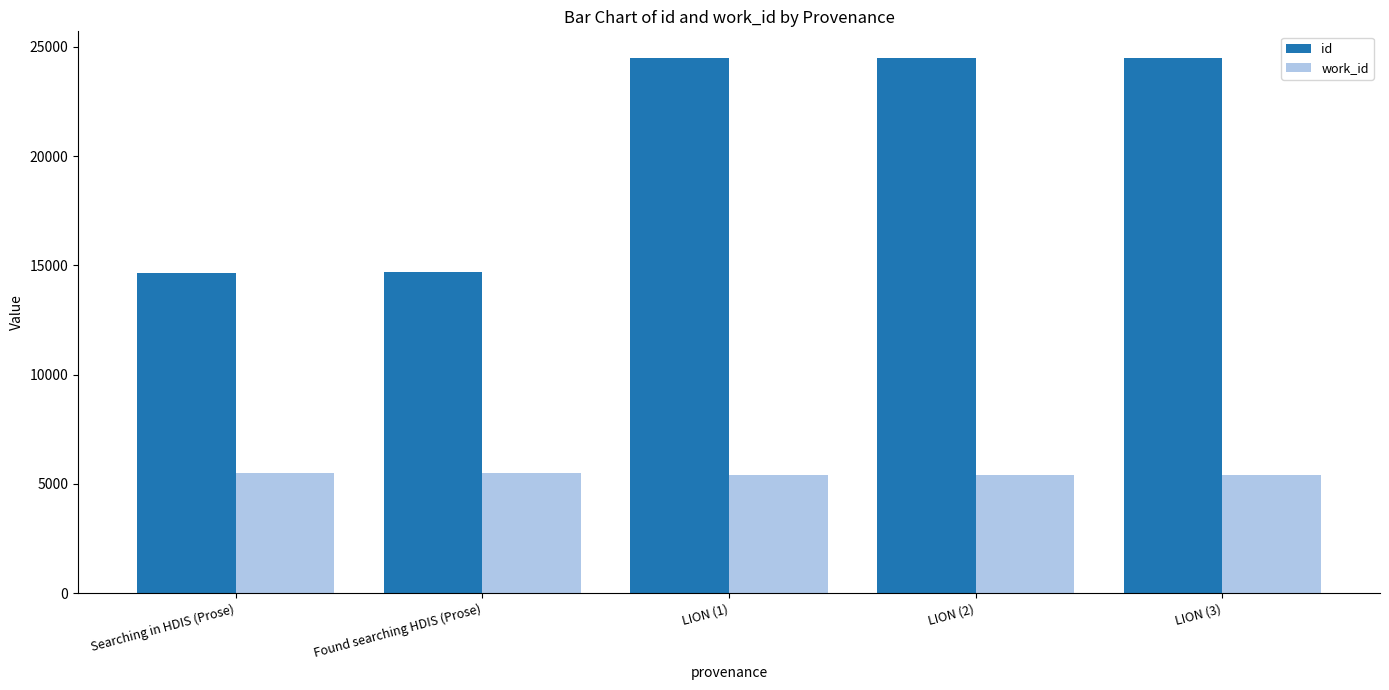

How many data points does each series have?

5